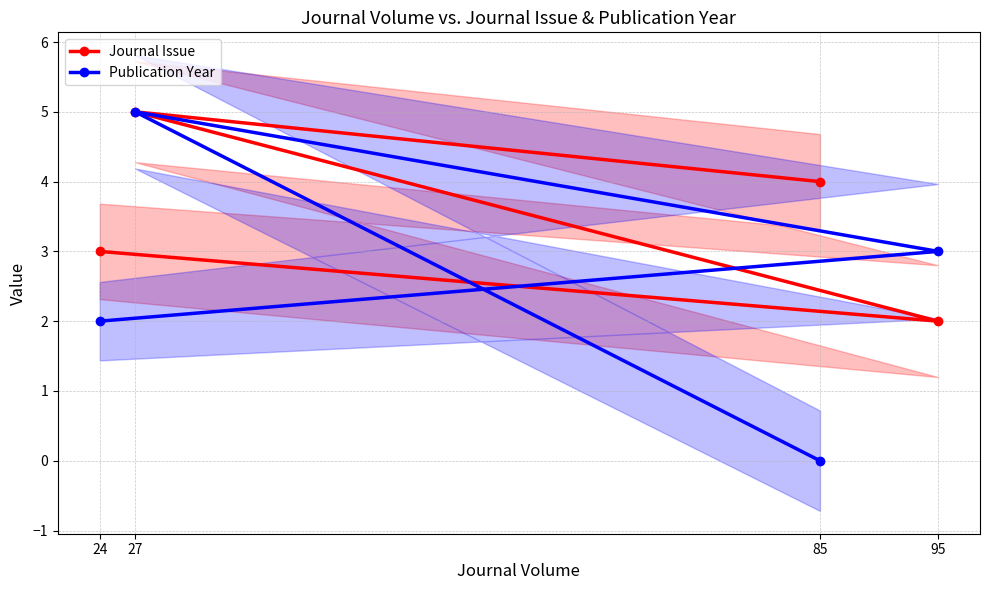

True or false: Journal Issue and Publication Year intersect in this chart.

True